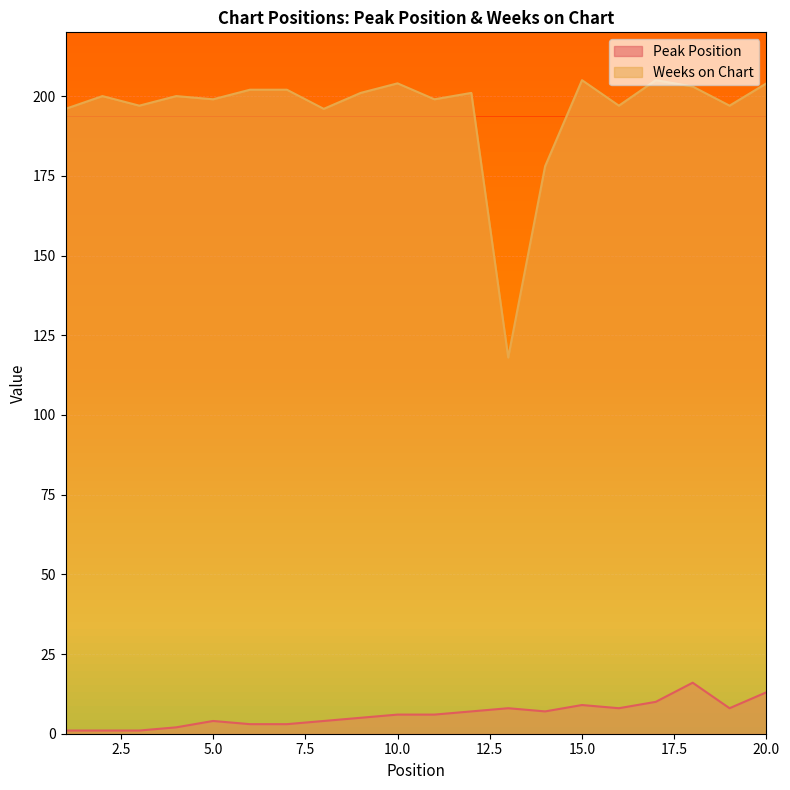

Reading left to right, transcribe all the data shown in this chart.

Peak Position: 1	1	1	2	4	3	3	4	5	6	6	7	8	7	9	8	10	16	8	13
Weeks on Chart: 196	200	197	200	199	202	202	196	201	204	199	201	118	178	205	197	205	203	197	204